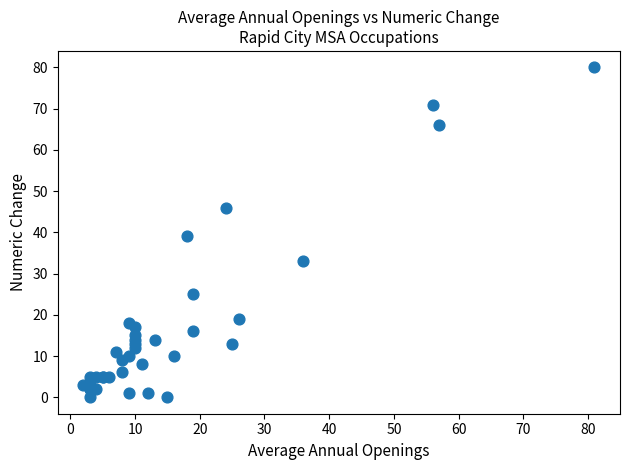

What Y value in the scatter plot is closest to 40?

39